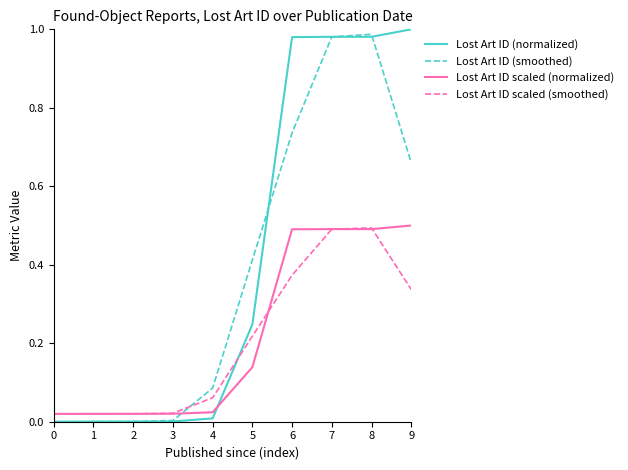

The value of Lost Art ID (normalized) at 3 is 0.0. True or false?

True